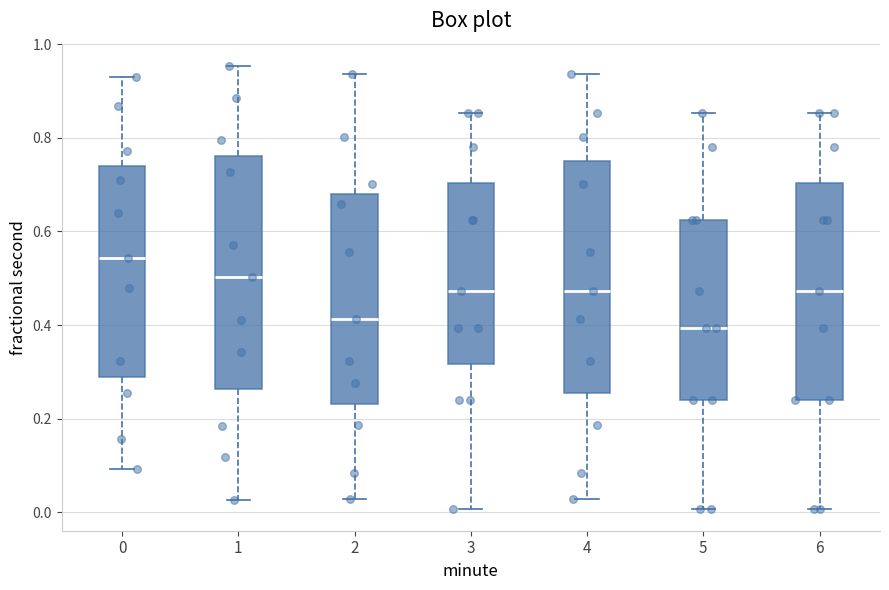

Where does the upper whisker of the box at x = 1 end on the y-axis? The values are not printed on the chart, so give them approximately, as read against the axis.

0.96